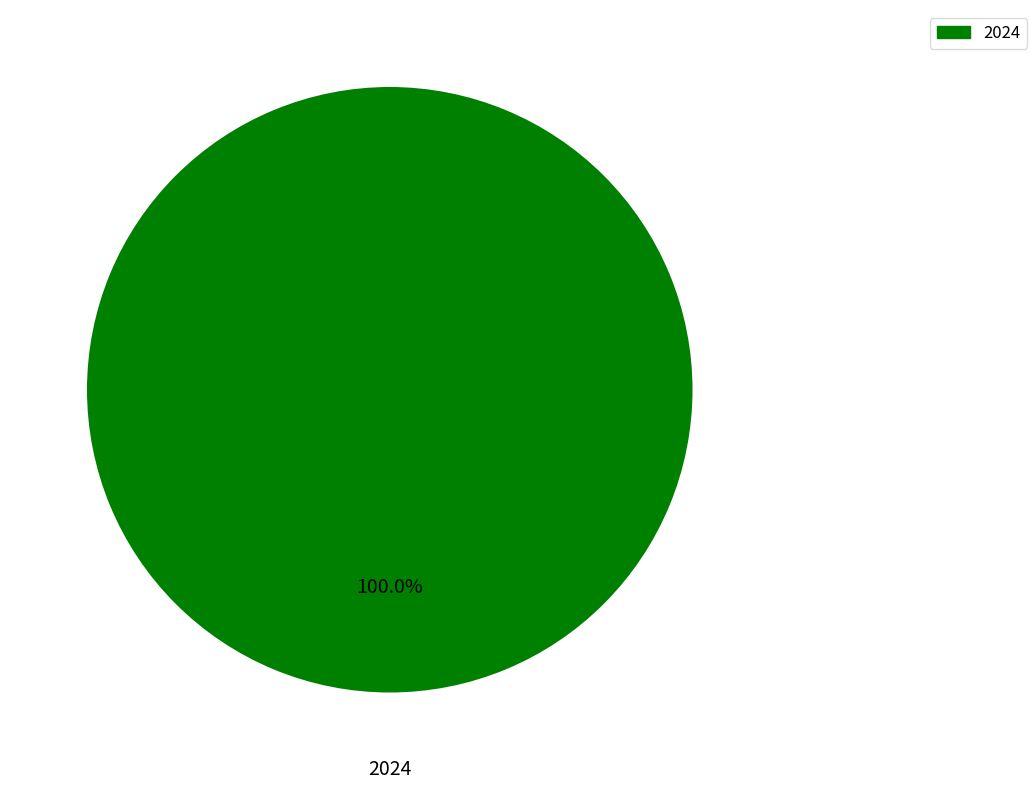

Does any single category account for the majority?

Yes